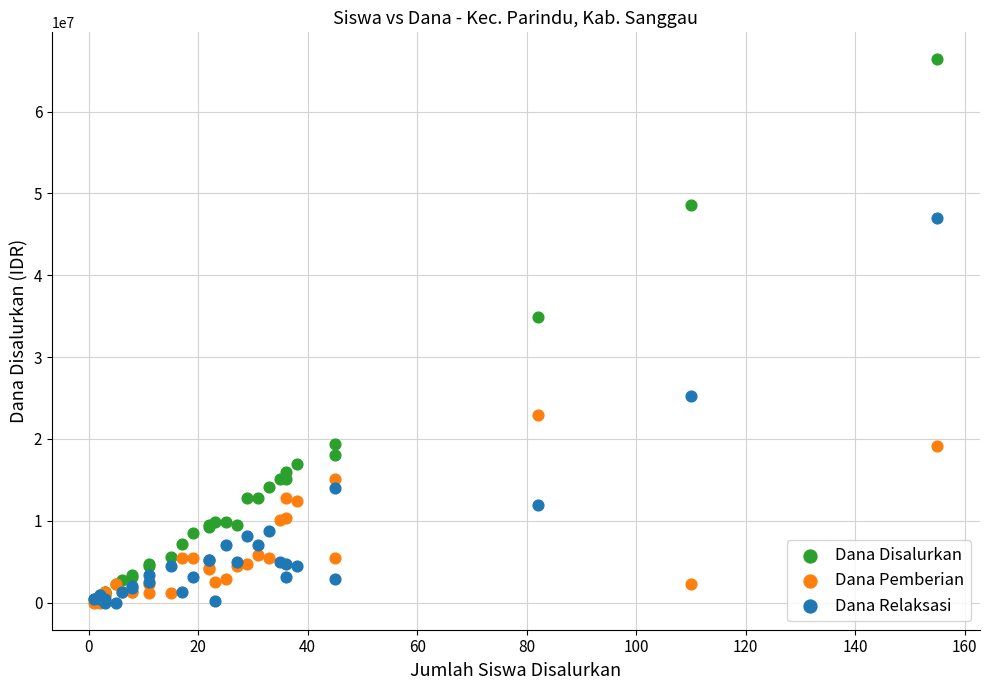

Across all series, what Y value is closest to 33187500?

34875000